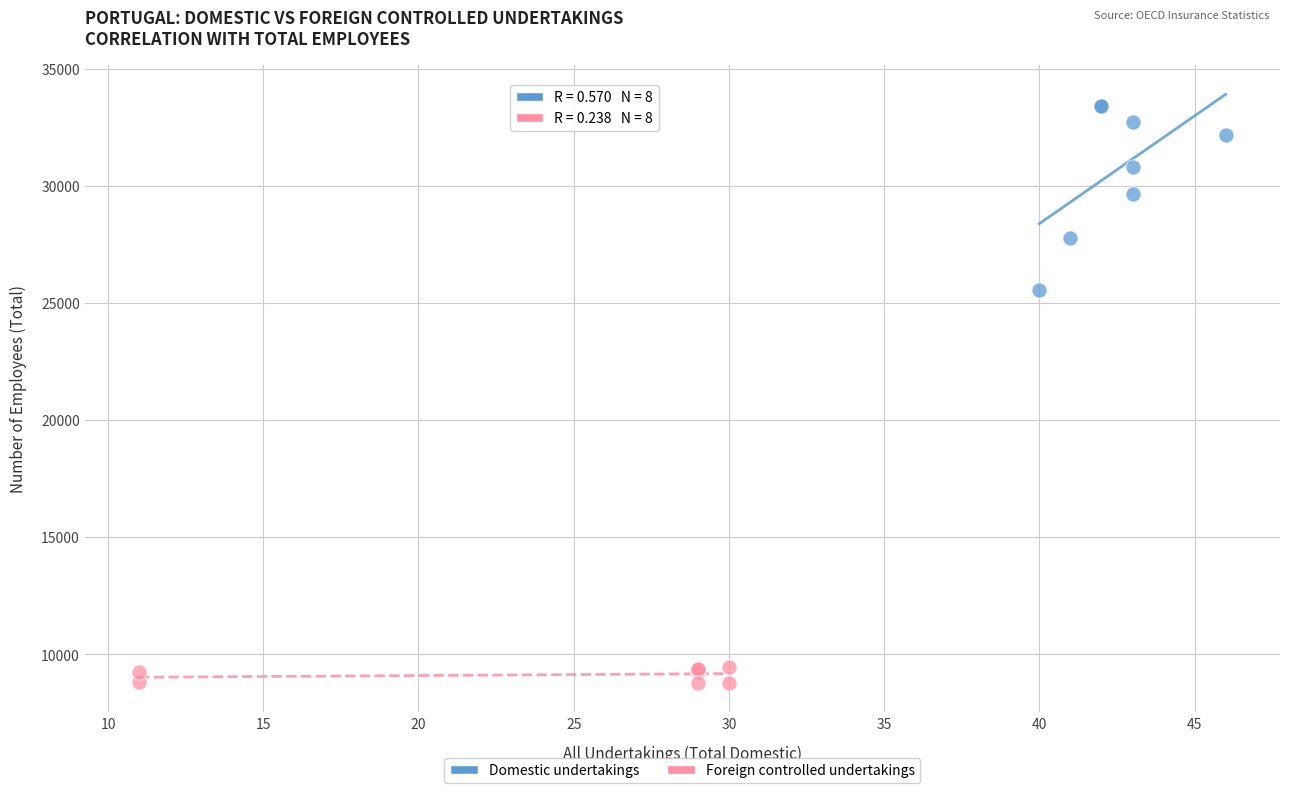

Which series has the widest spread of Y values?

Domestic undertakings